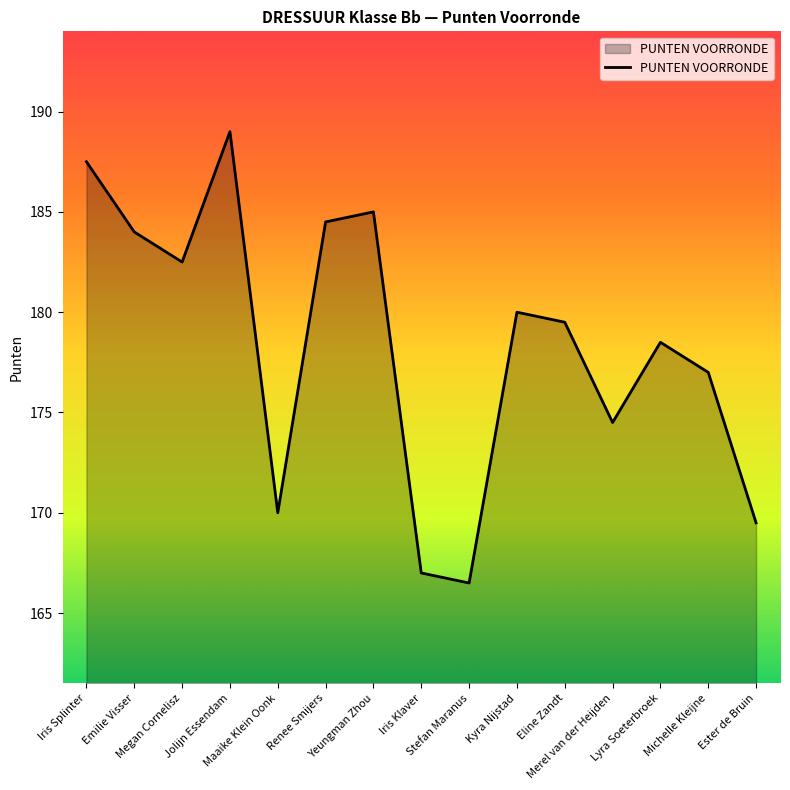

What is the greatest value displayed?

189.0